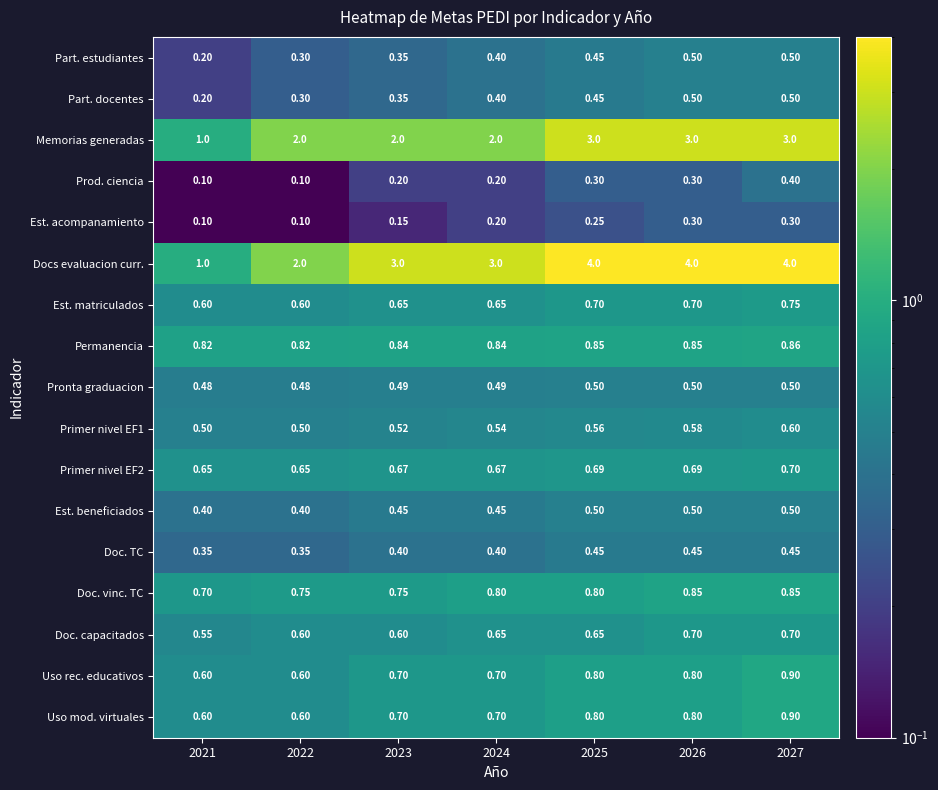

Which series has the widest spread of values?

Docs evaluacion curr.